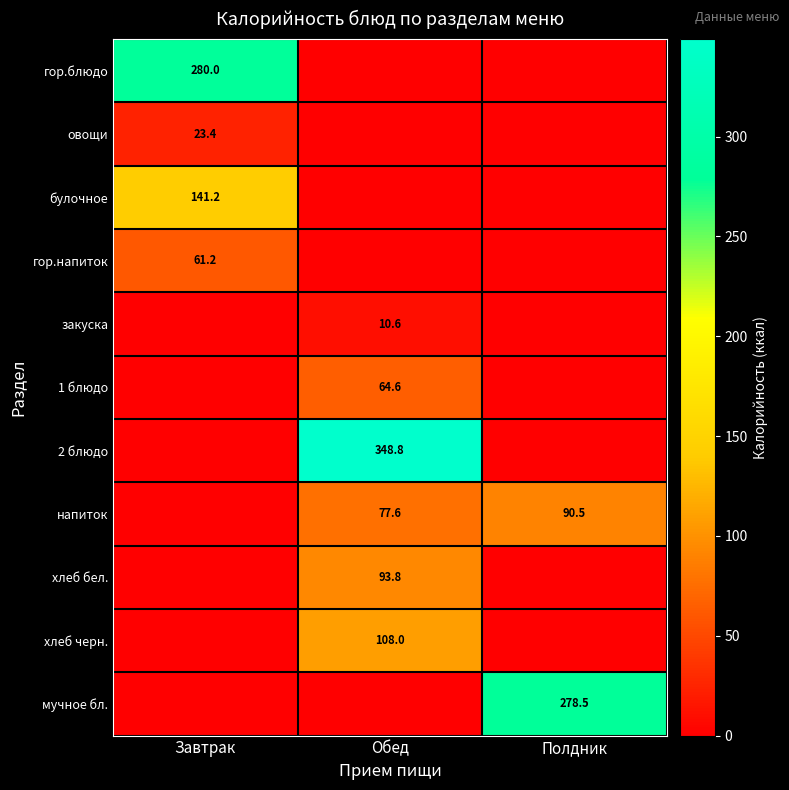

What is the total value across all series at Завтрак?

505.7